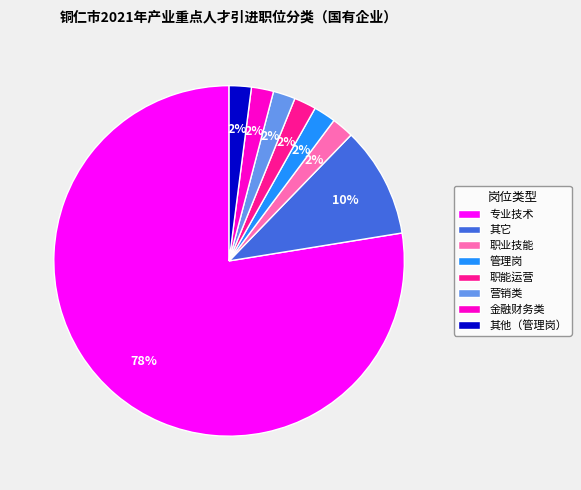

To the nearest percent, what is the difference between the 管理岗 and 其它 slice percentages?

8%